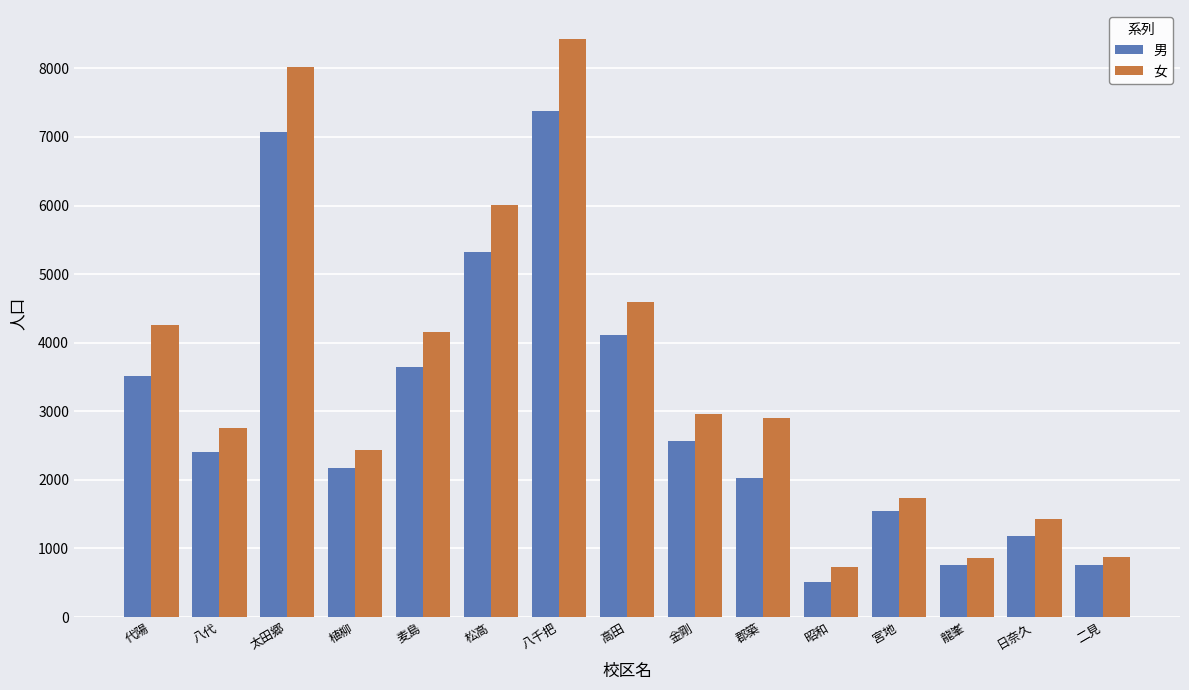

What is the difference between the highest and lowest values at 代陽?

745